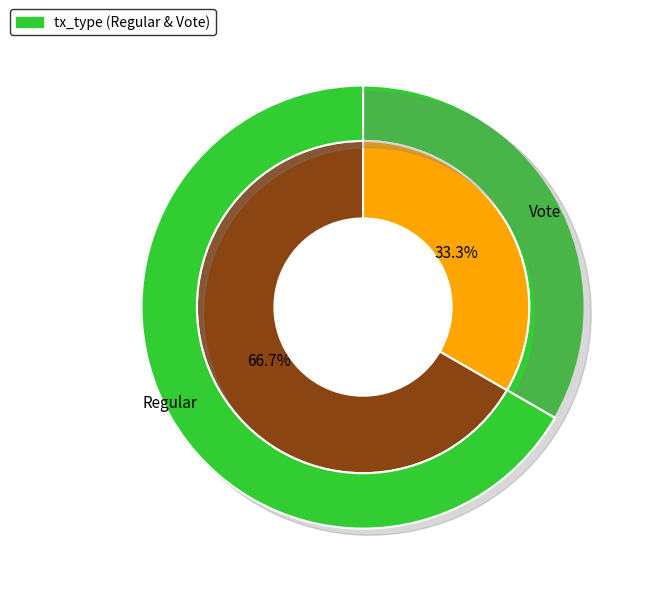

Is the sum of Regular and Vote greater than half?

Yes